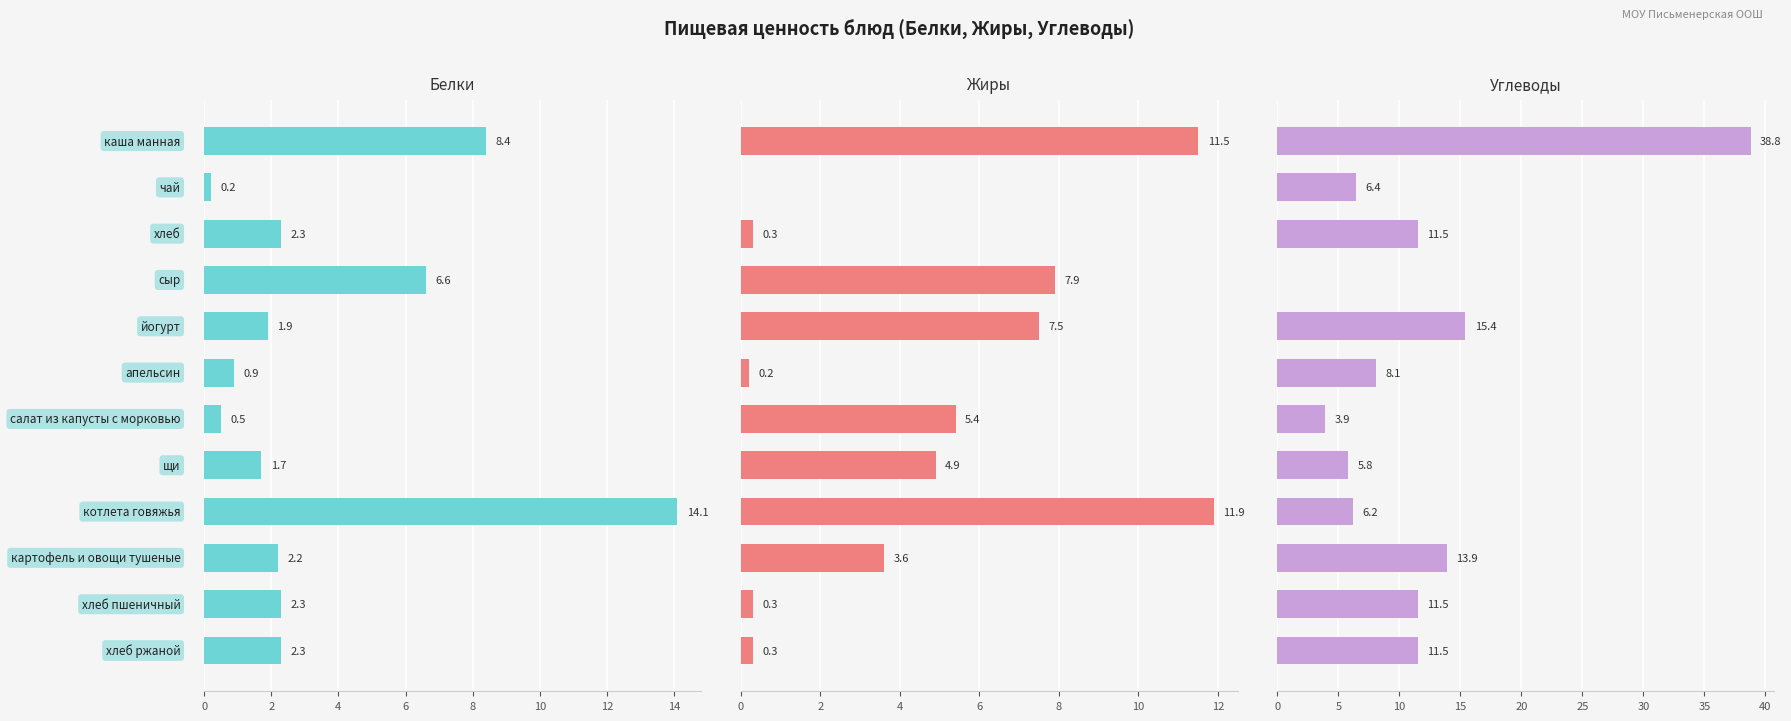

Does the chart contain any negative values?

No